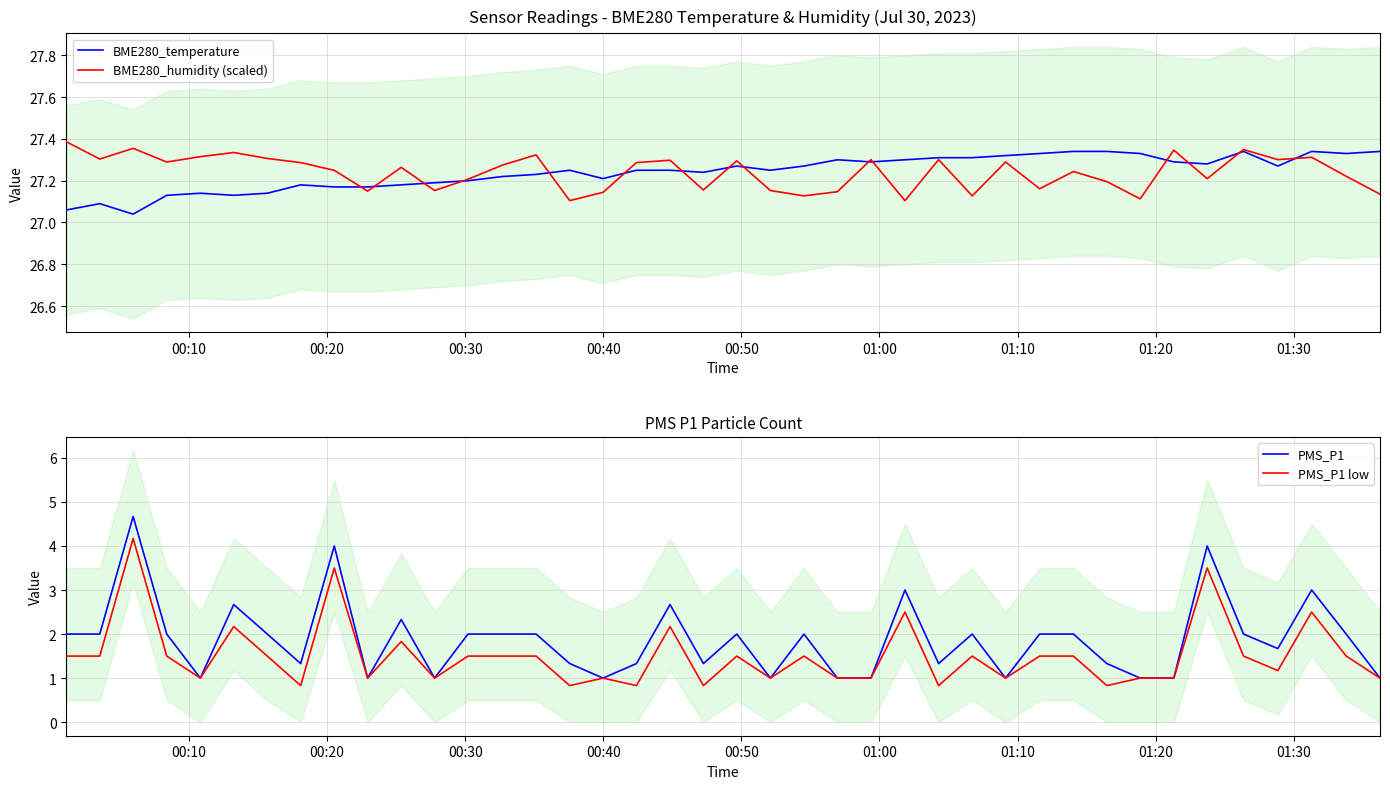

What is the minimum value for PMS_P1?

1.0